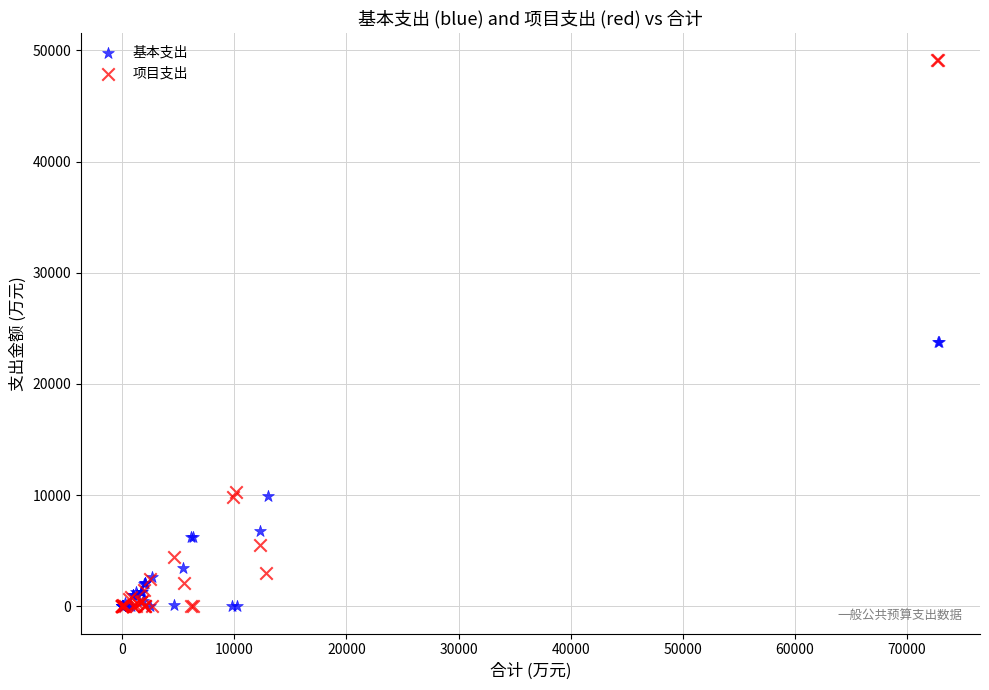

What are all the series names shown in the legend?

基本支出, 项目支出